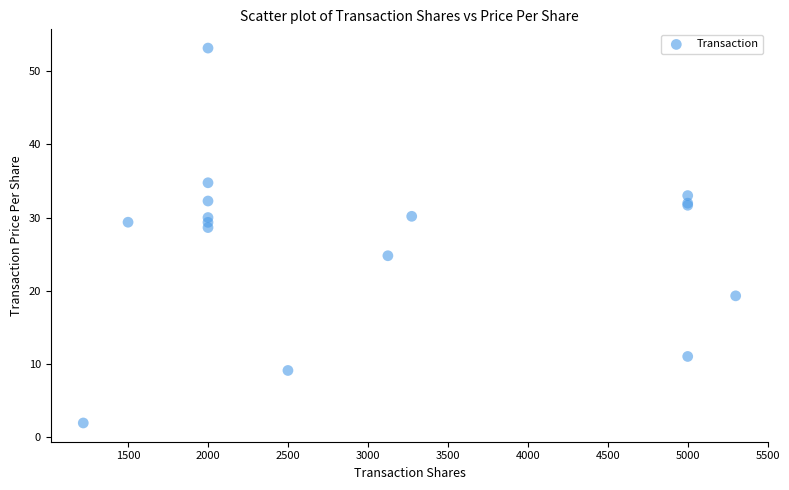

What Y value in the scatter plot is closest to 27?

28.6